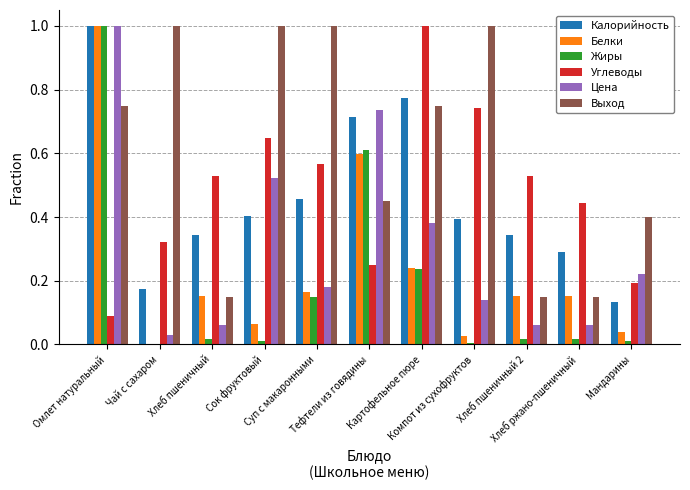

The Цена series shows 0.4 at Картофельное пюре. True or false?

True